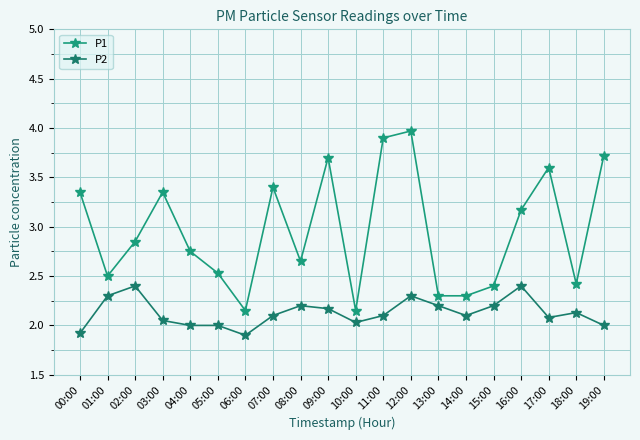

Count the number of categories in the chart.

20